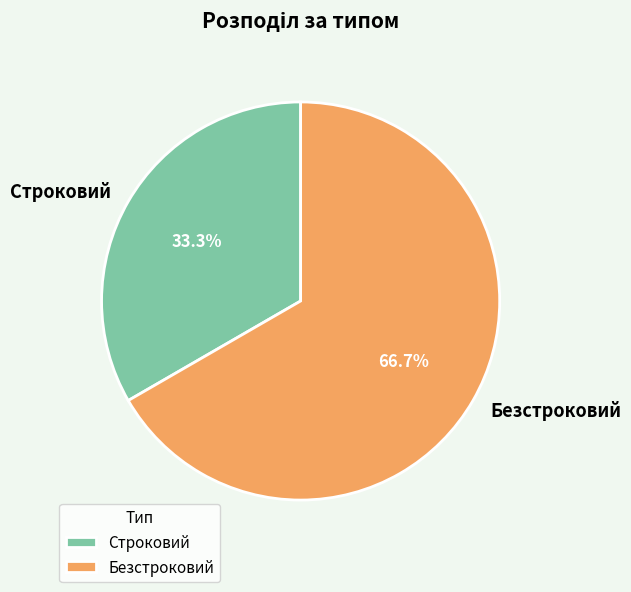

Between Безстроковий and Строковий, which is larger?

Безстроковий